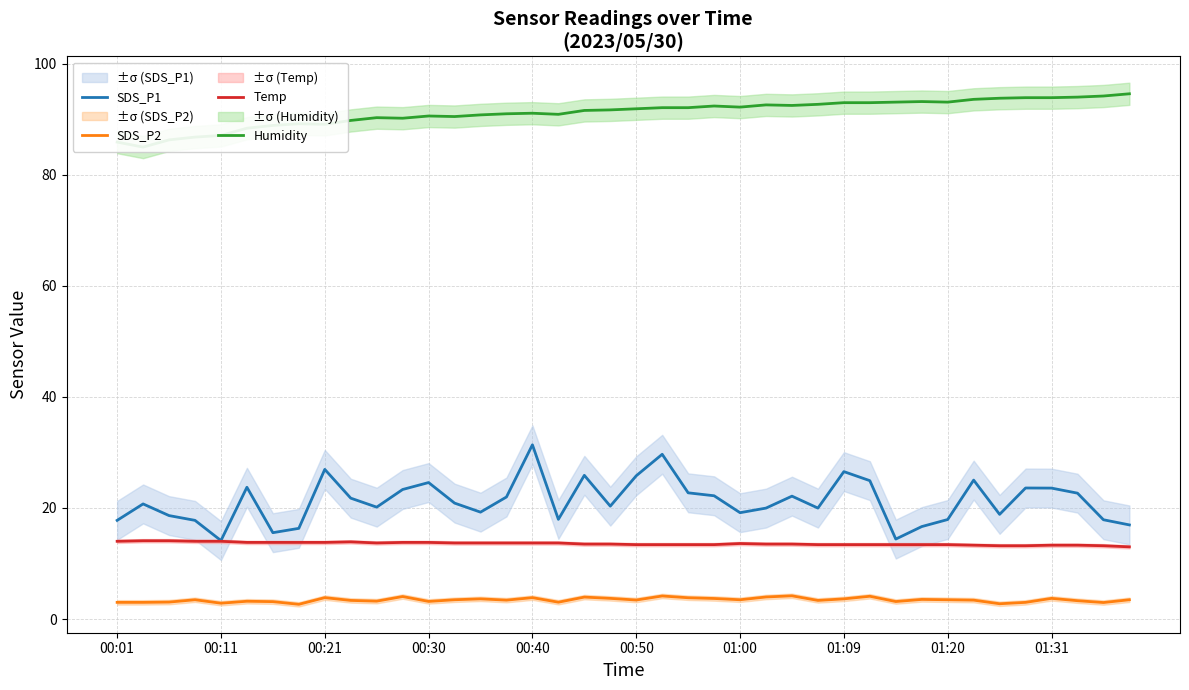

True or false: Temp and SDS_P2 intersect in this chart.

False